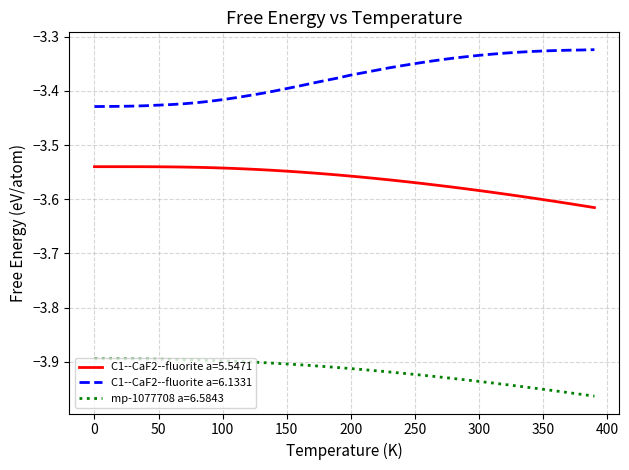

True or false: C1--CaF2--fluorite a=5.5471 and C1--CaF2--fluorite a=6.1331 cross at least once.

False